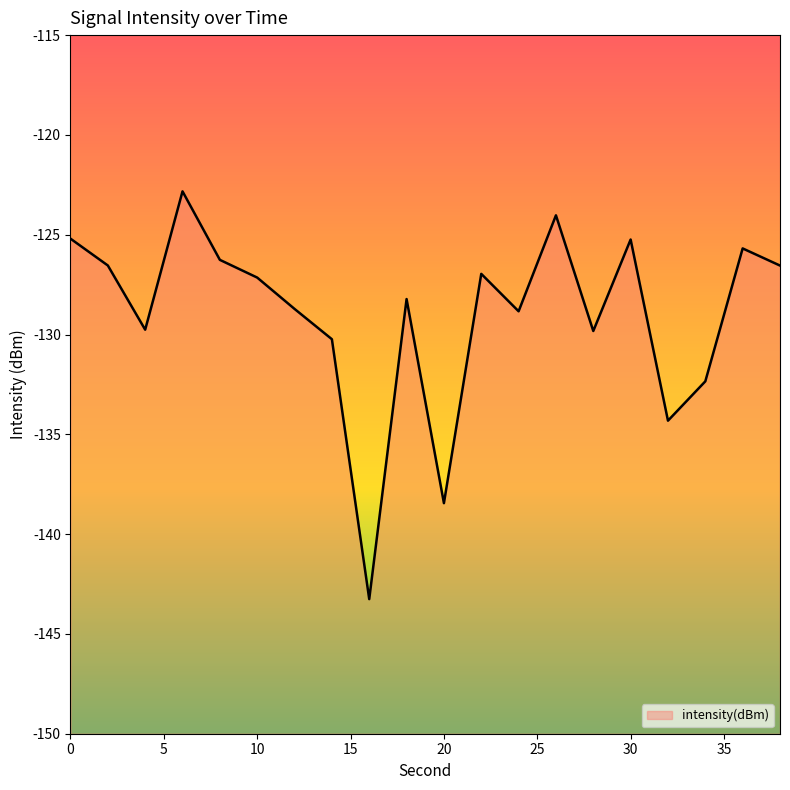

Which label corresponds to the smallest value in the chart?

16